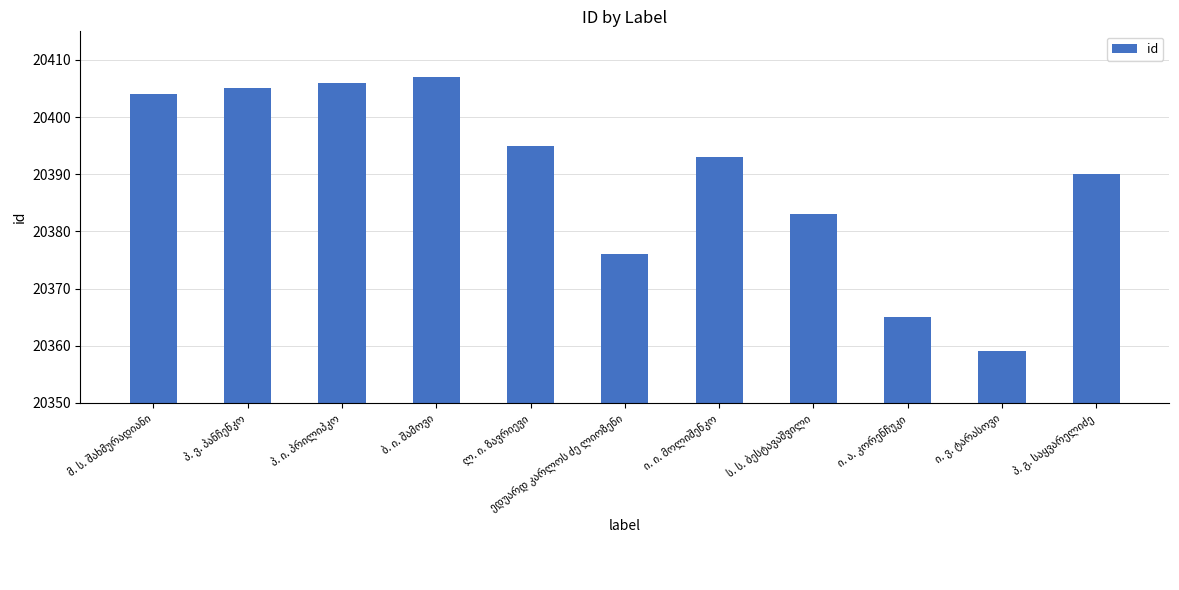

Reading left to right, list all the values displayed in this chart.

20404	20405	20406	20407	20395	20376	20393	20383	20365	20359	20390